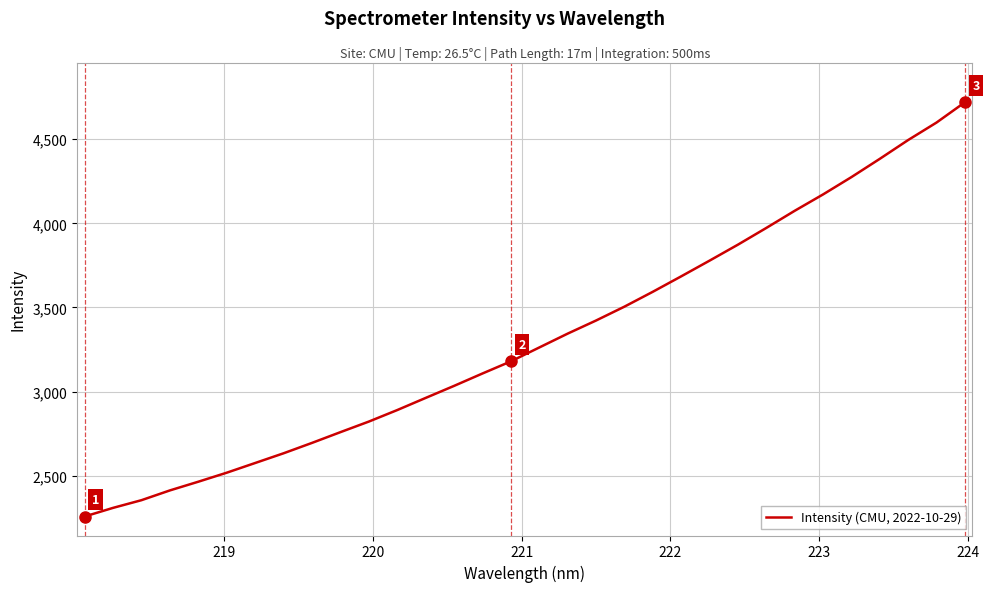

What is the difference between the maximum and minimum values?

2461.3